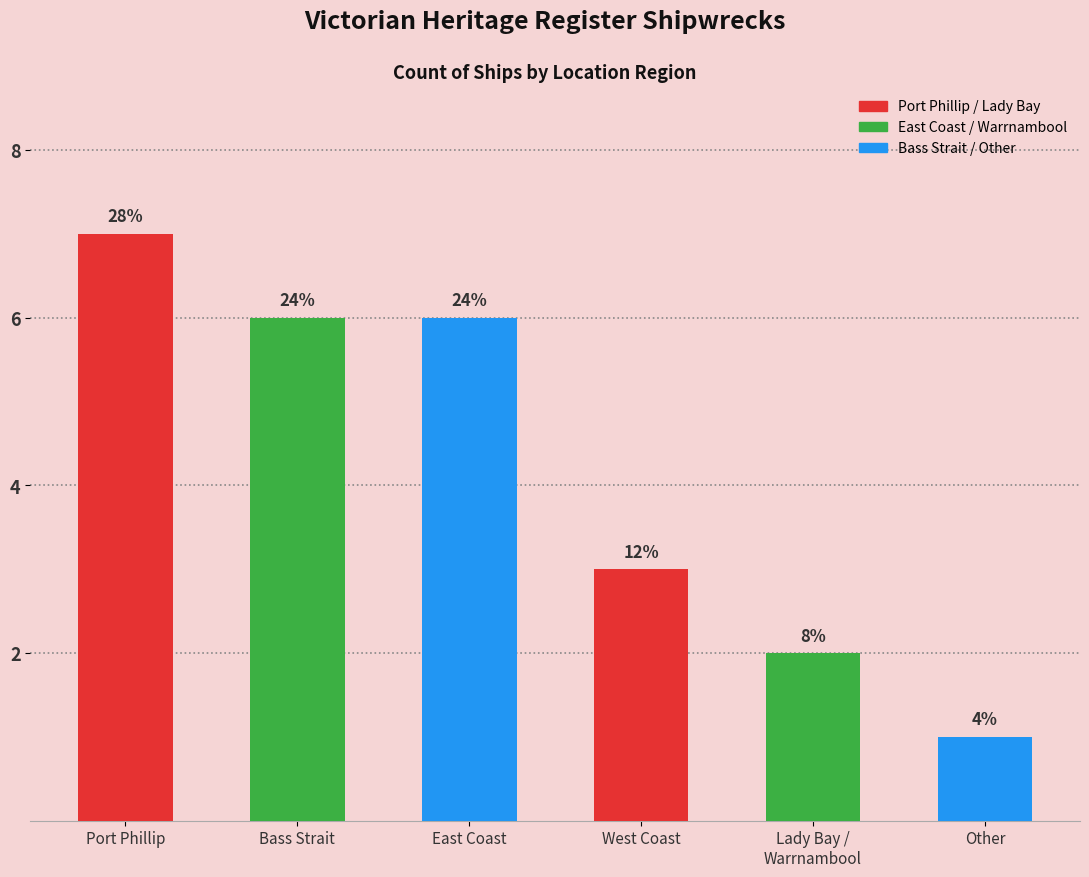

The value at Other is 1. True or false?

True